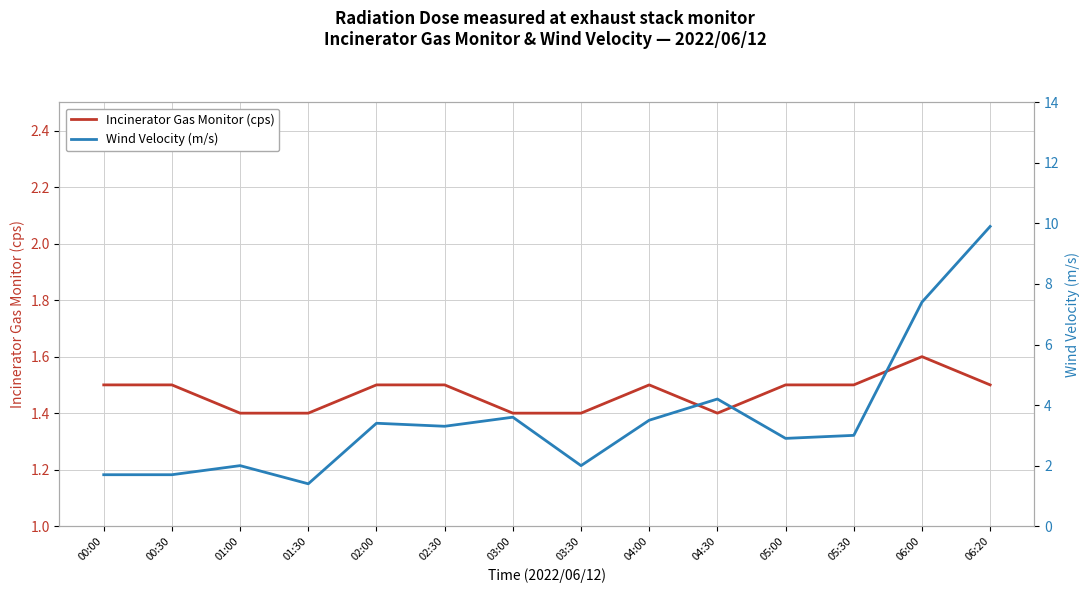

What are all the series names shown in the legend?

Incinerator Gas Monitor (cps), Wind Velocity (m/s)